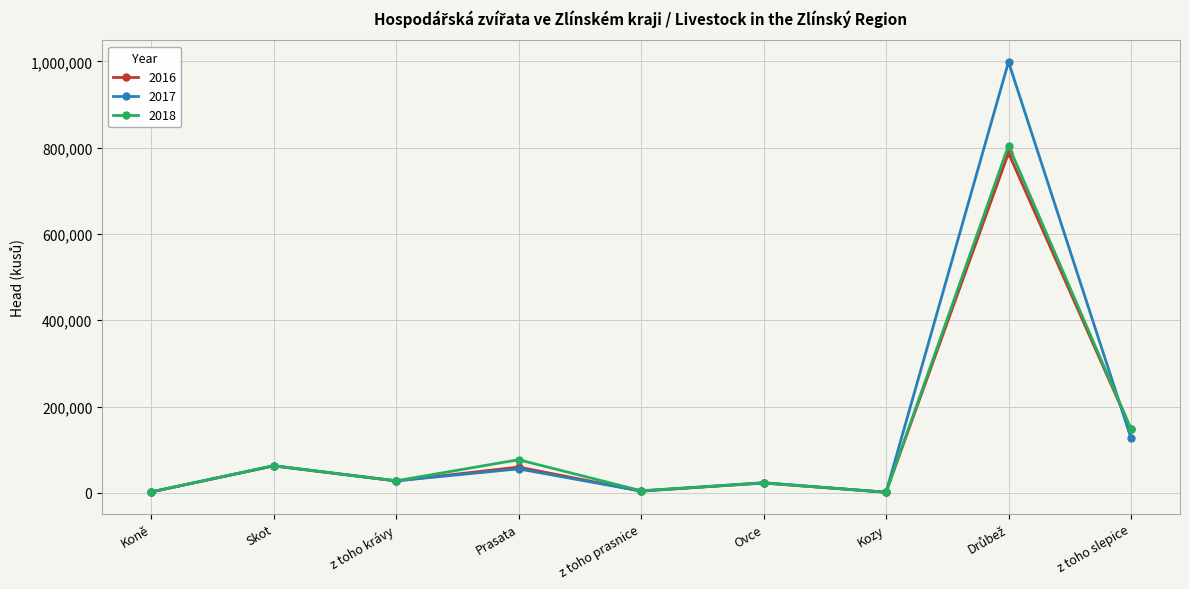

What is the difference between the 2016 values at z toho prasnice and z toho slepice?

143226